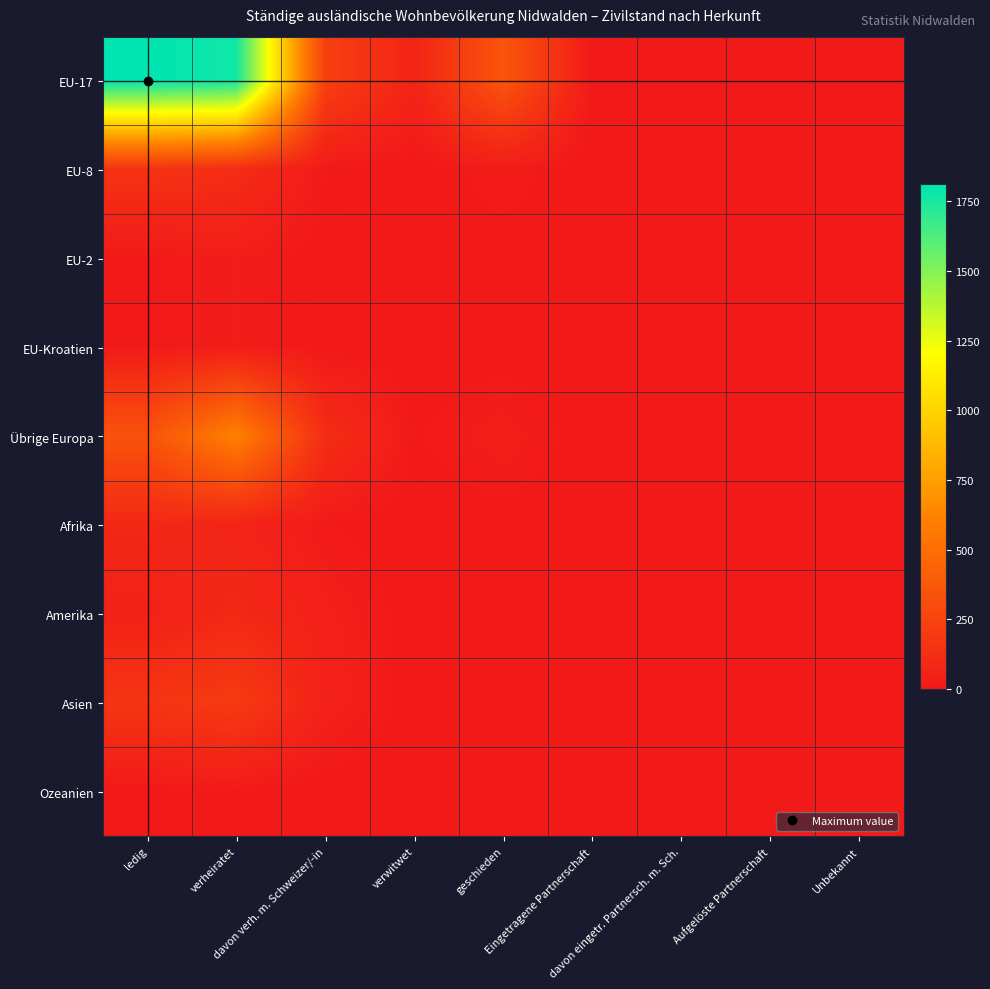

Which label corresponds to the largest value in the chart?

ledig